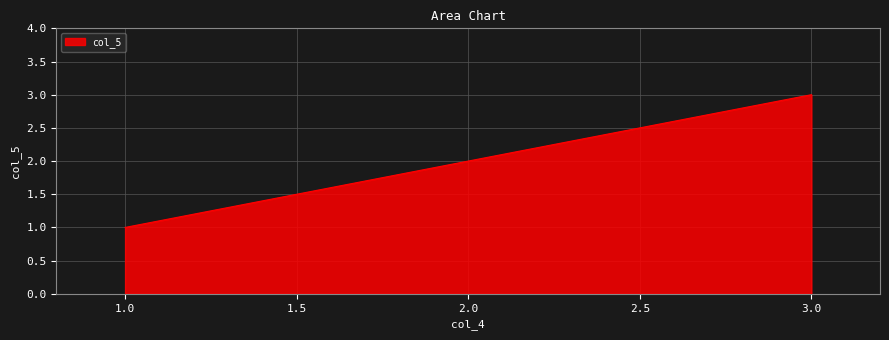

The chart shows a value of 2 at 1.0. True or false?

False